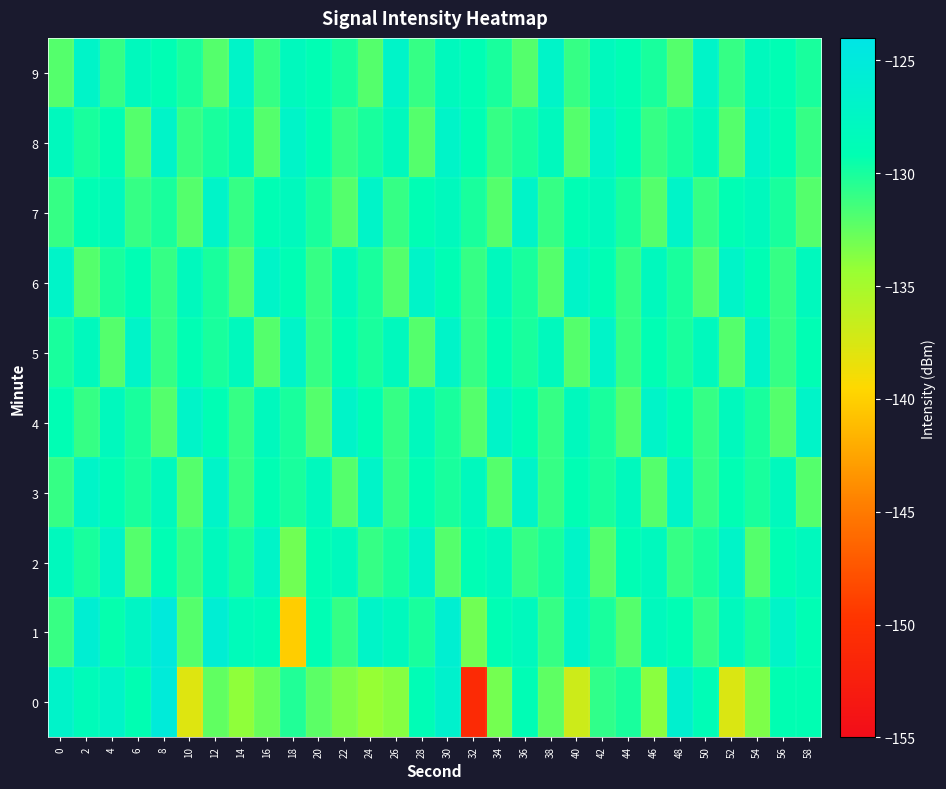

What is the difference between the highest and lowest values at 40?

9.9